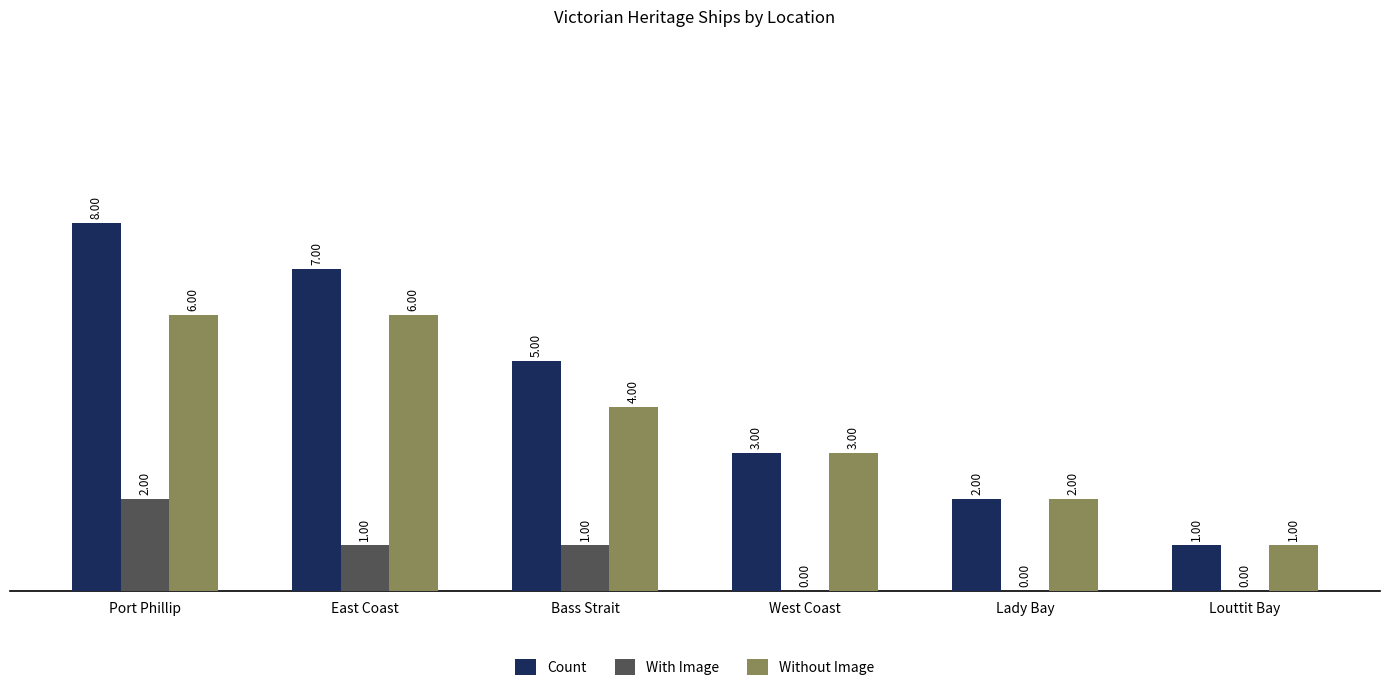

Is the value of With Image at East Coast greater than the value of Without Image at East Coast?

No